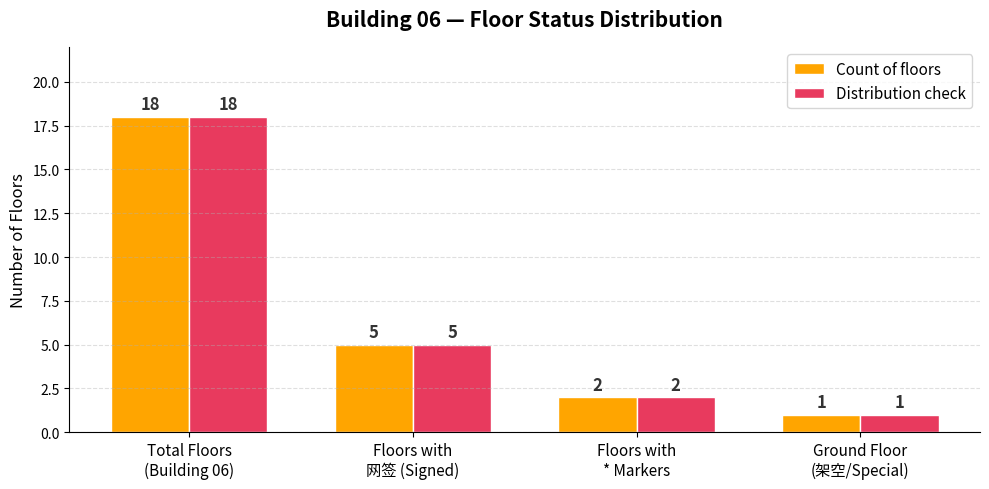

What is the difference between the maximum and second lowest values in the Distribution check series?

16